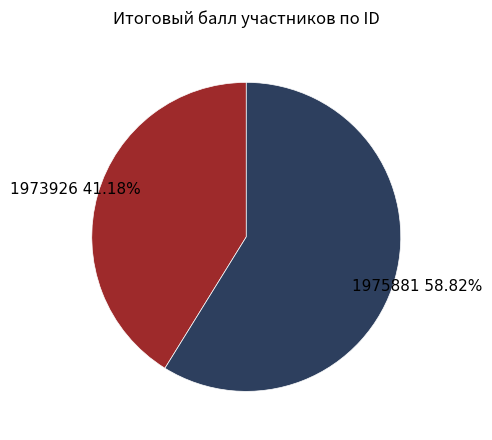

The 1973926 slice represents 47% of the pie. True or false?

False